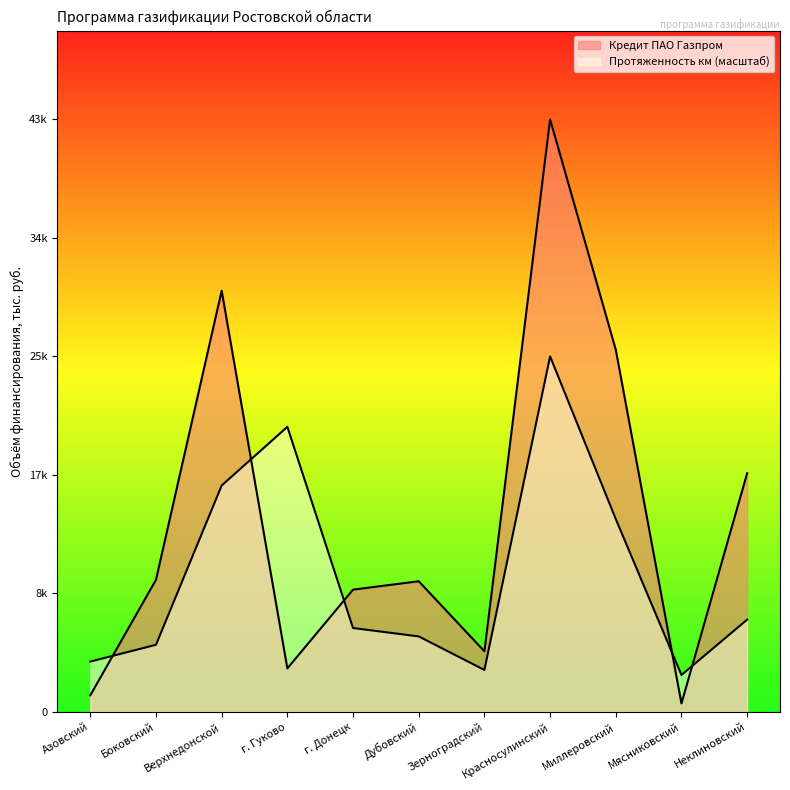

What are all the series names shown in the legend?

Кредит ПАО Газпром, Протяженность км